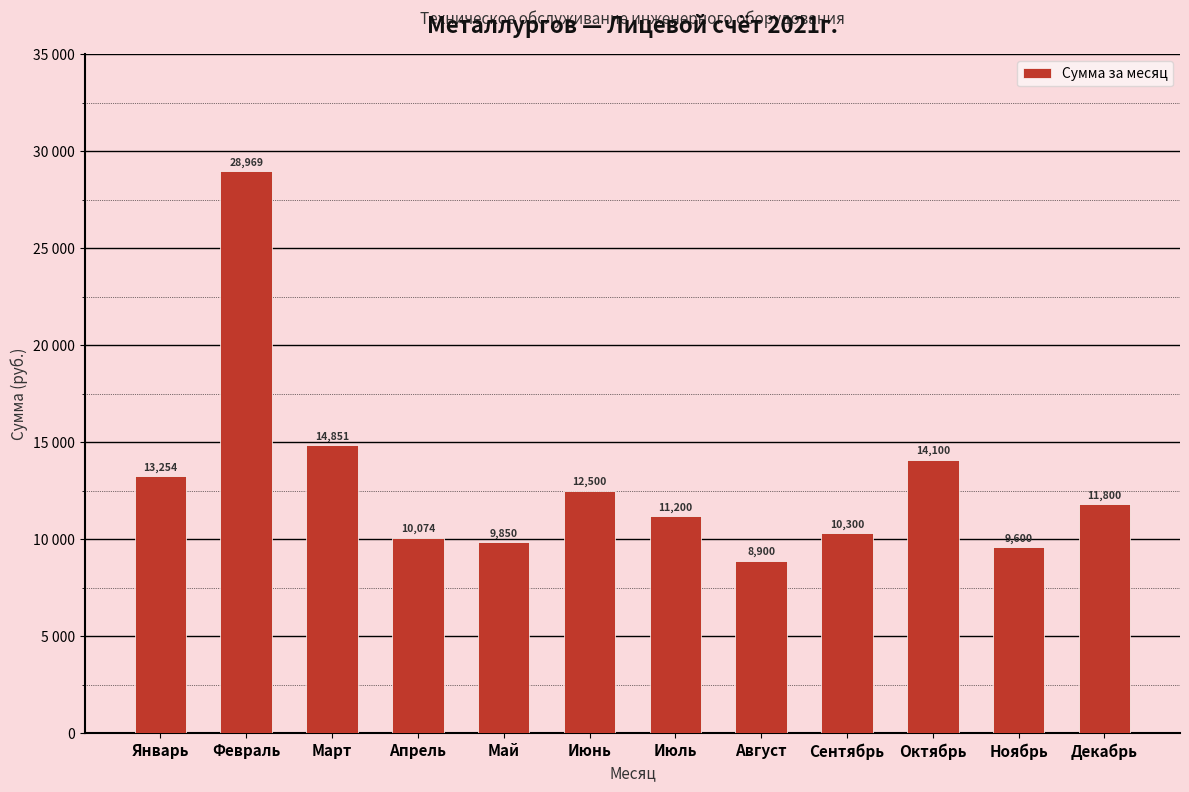

The chart shows a value of 17910.1 at Сентябрь. True or false?

False